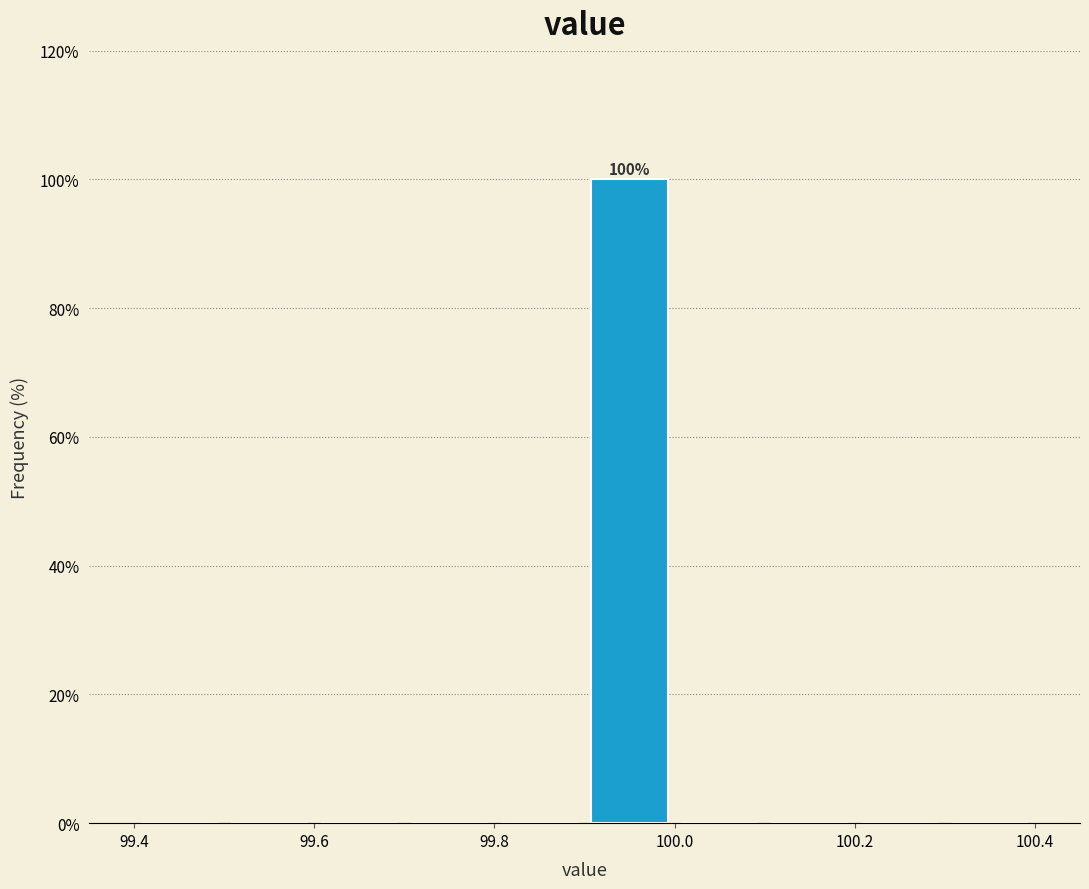

Which range on the x-axis has the tallest bar?

99.9 to 100.0